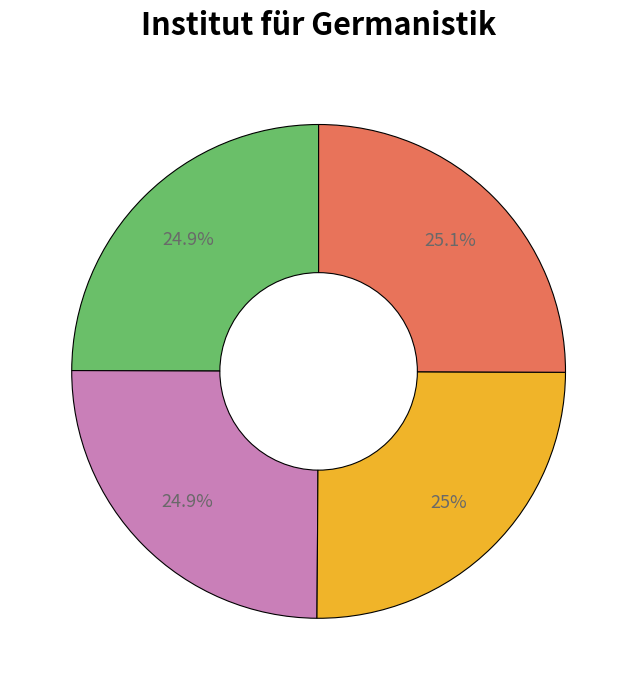

Does any single category account for the majority?

No